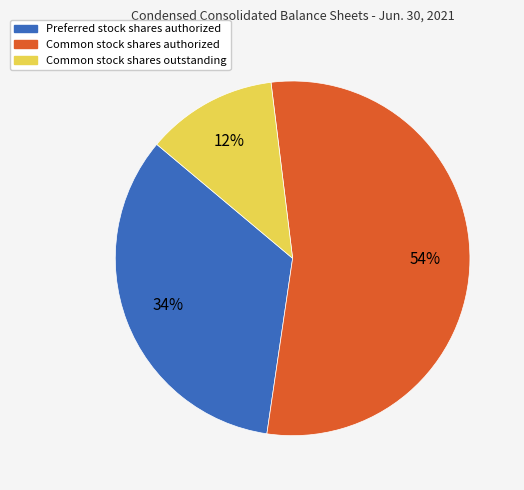

Which category has the biggest portion of the pie?

Common stock shares authorized